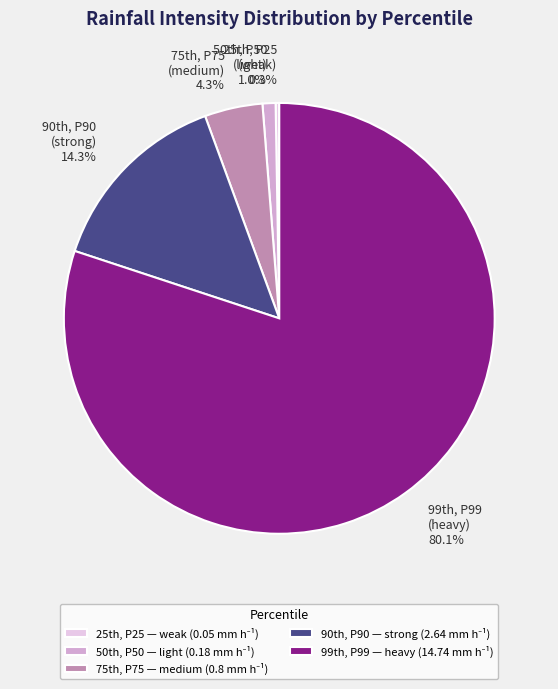

To the nearest percent, what is the average slice percentage?

20%